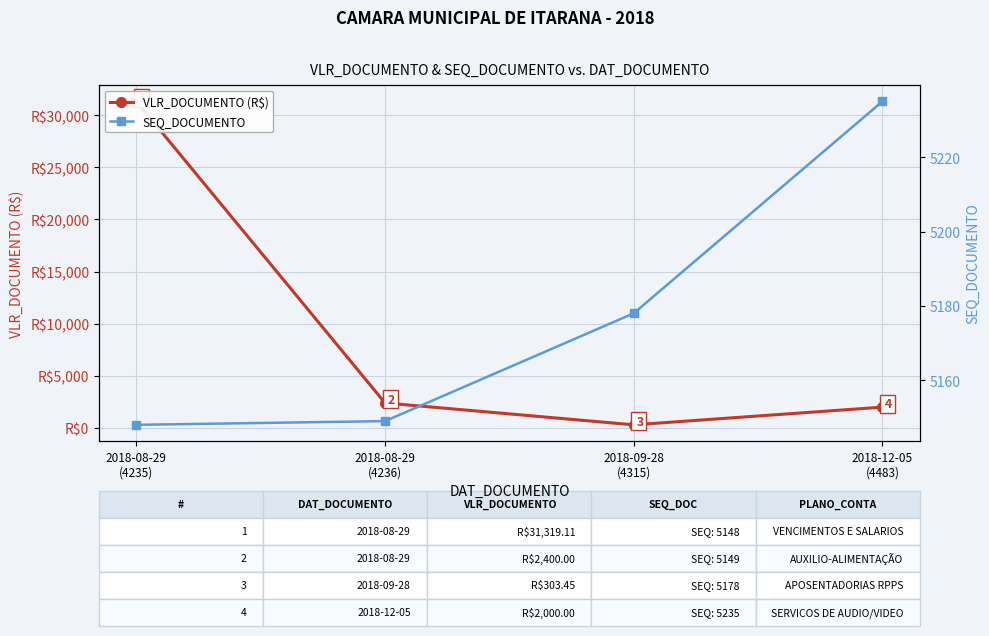

True or false: SEQ_DOCUMENTO has more than 1 points higher than both neighbors.

False